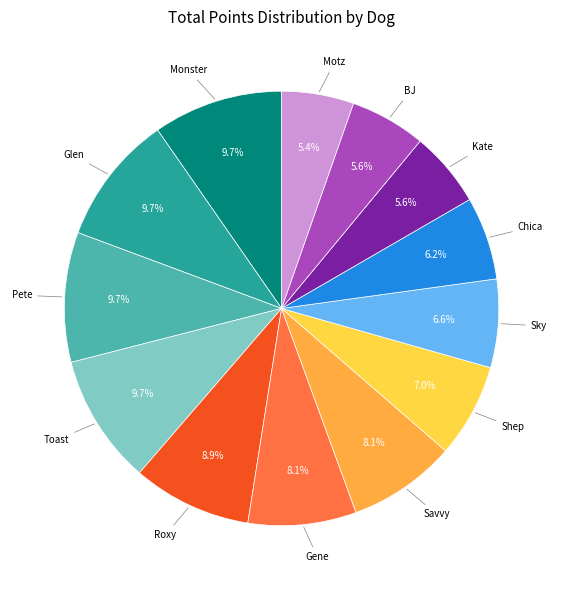

Is there any slice that represents more than half of the pie?

No